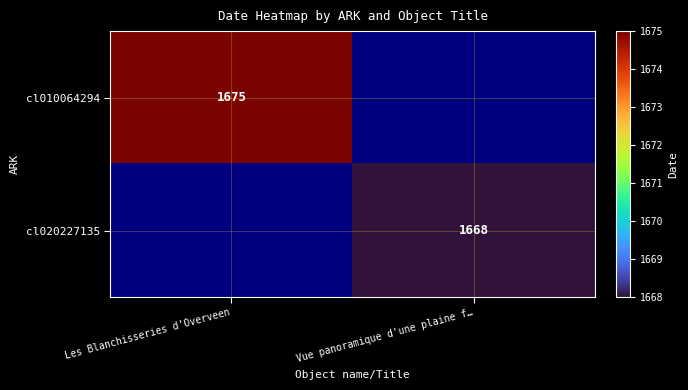

At how many categories does at least one series exceed 724?

2